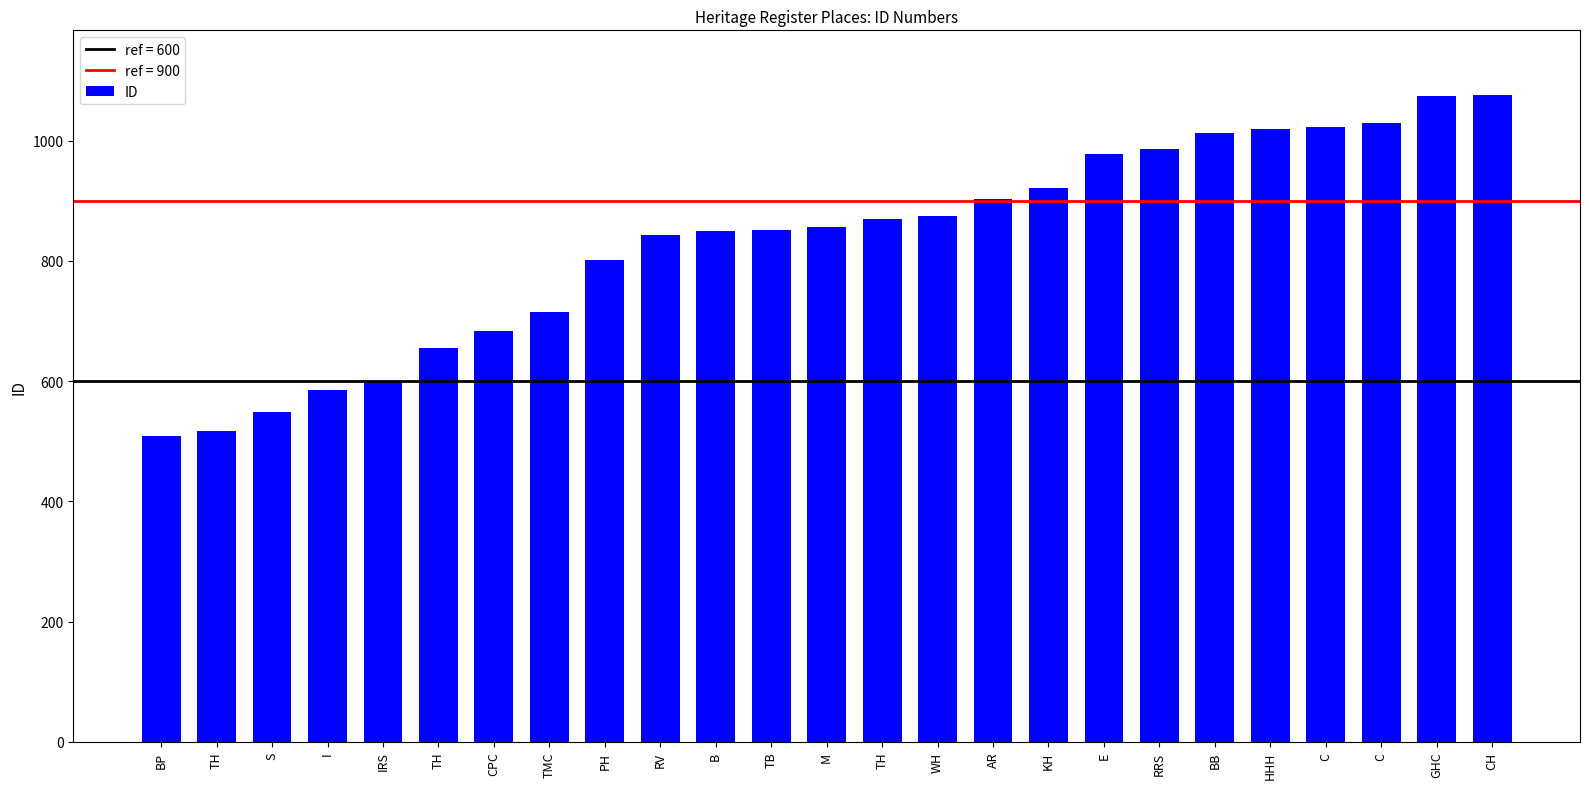

How many bars are there in total?

25